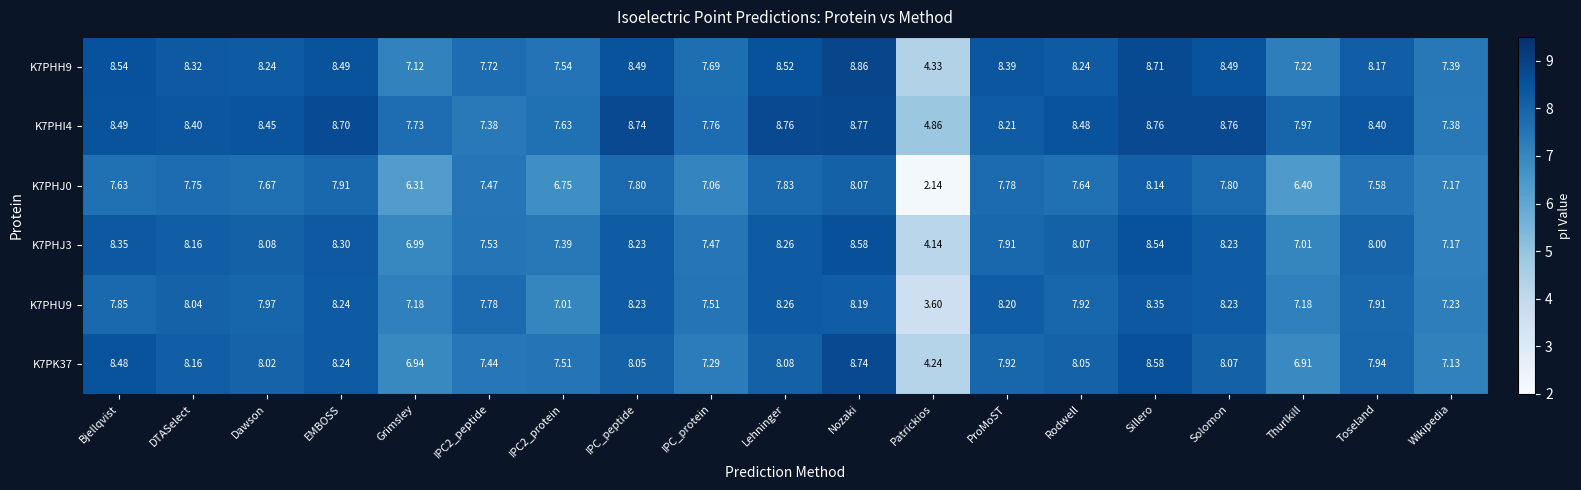

At which category is the sum across all series the highest?

Nozaki